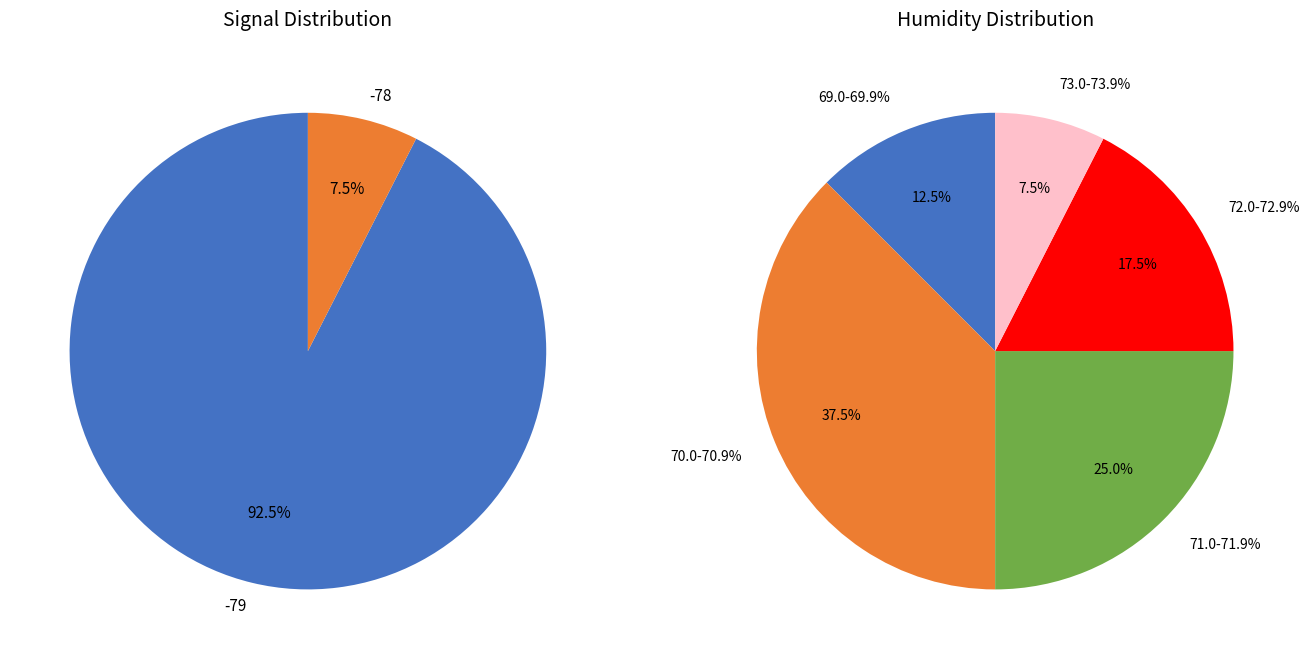

Is there any slice that represents more than half of the pie?

No